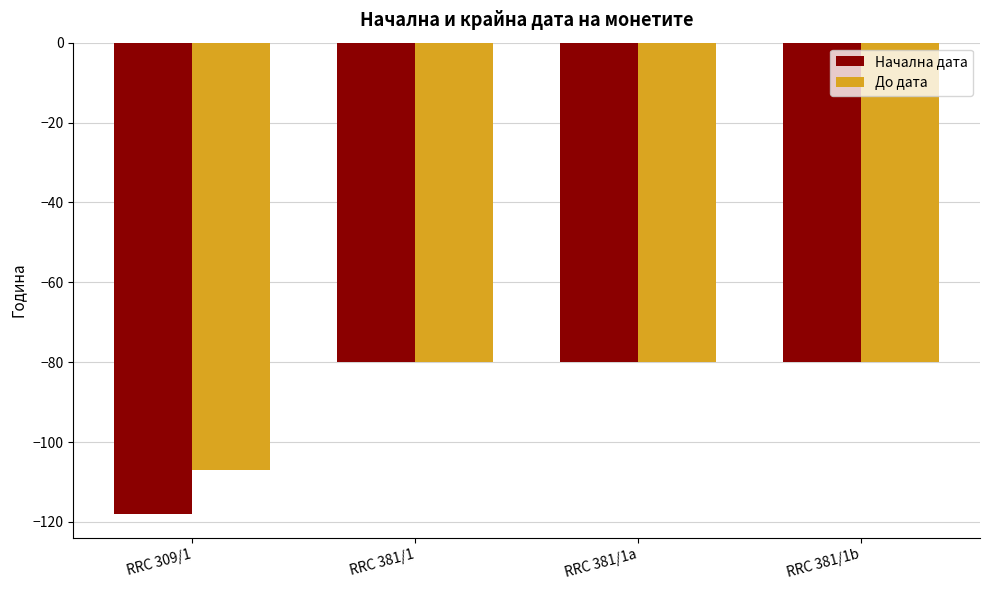

What is the difference between the second highest and minimum values in the До дата series?

27